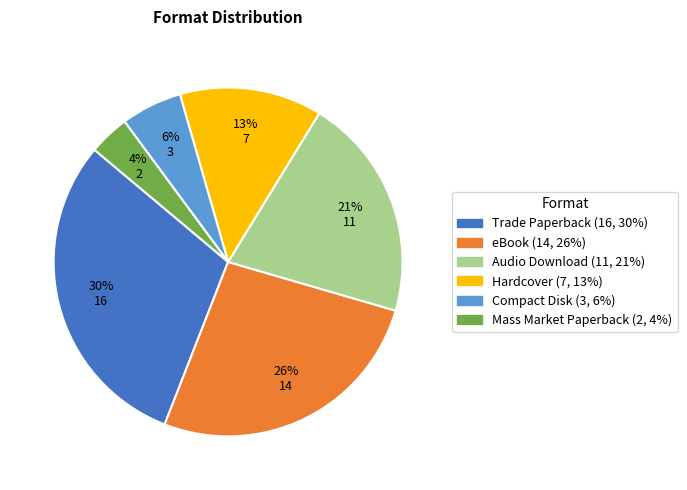

To the nearest percent, what percentage of the pie is Trade Paperback?

30%